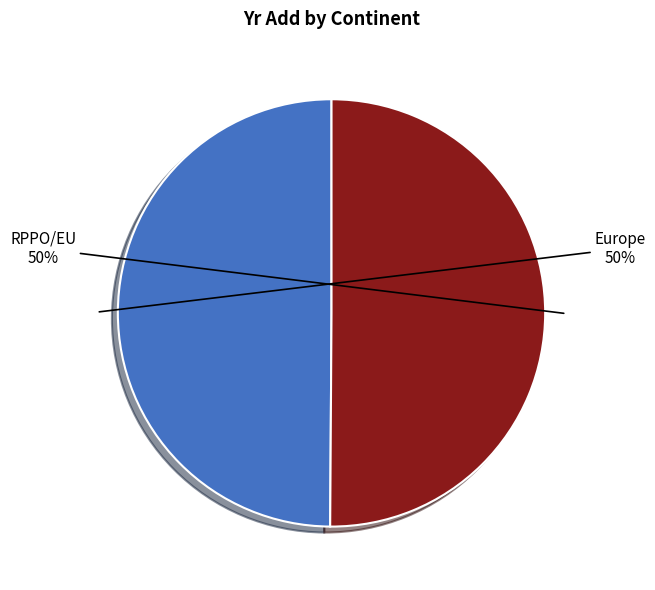

Which category has the biggest portion of the pie?

RPPO/EU